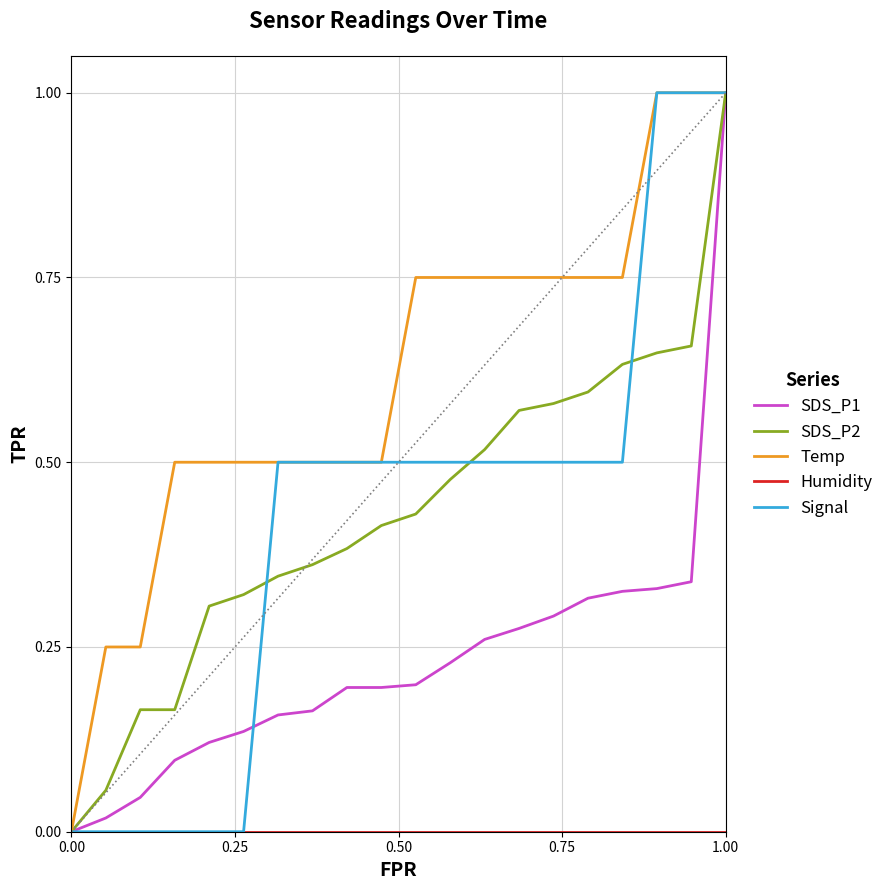

Which series has the largest total across all categories?

Temp